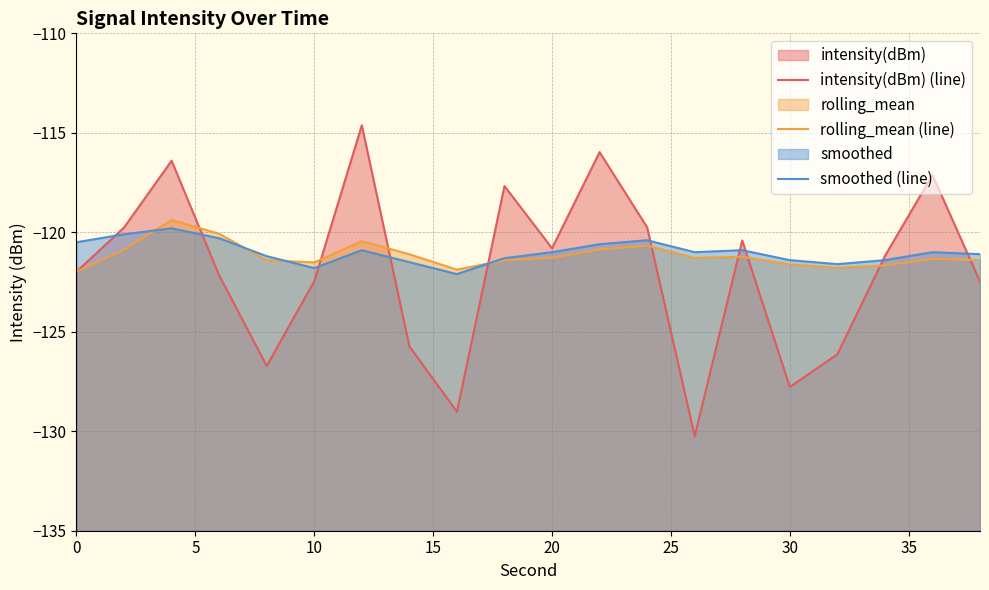

What is the maximum value shown in the chart?

-114.6